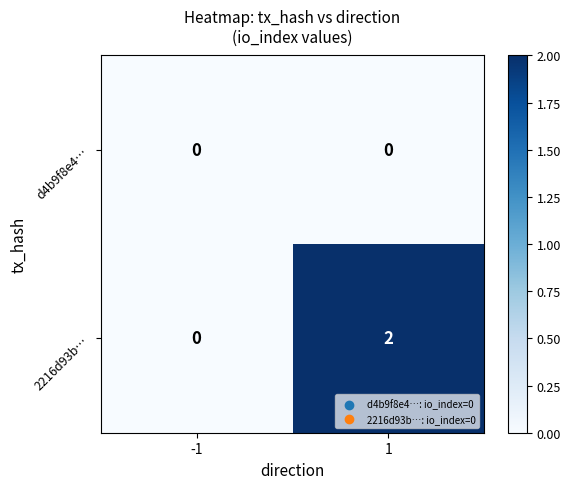

Reading left to right, transcribe all the data shown in this chart.

d4b9f8e4…: -1=0	1=0
2216d93b…: -1=0	1=2